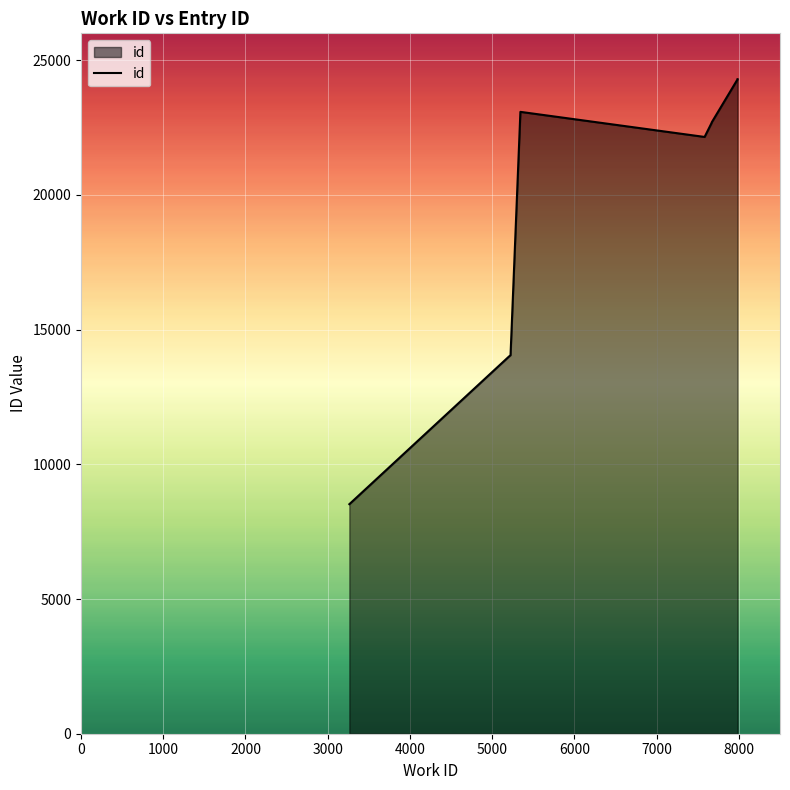

What is the sum of all values?

198446